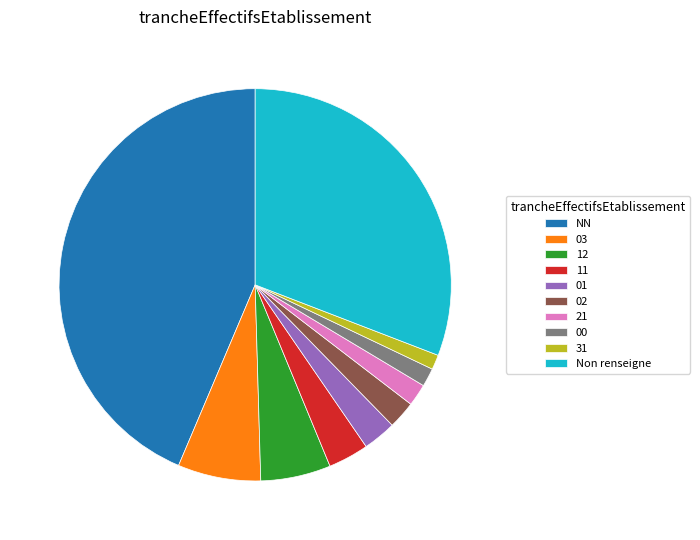

Which slice is the largest?

NN